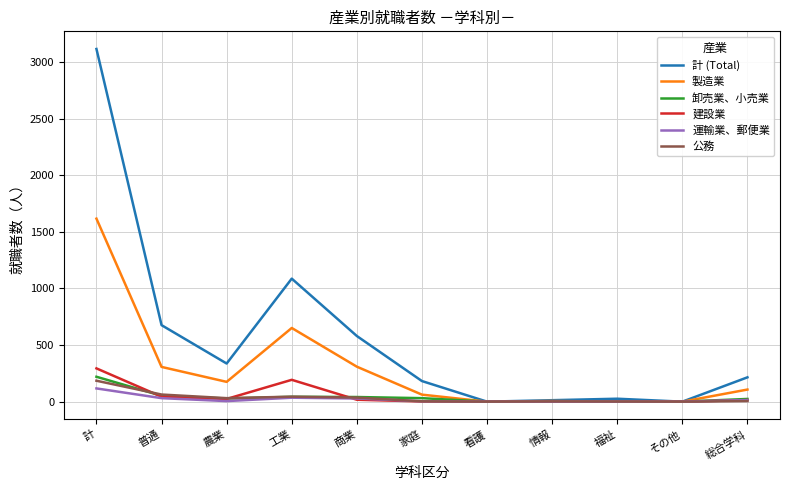

True or false: 計 (Total) has a value of -1711 at 看護.

False